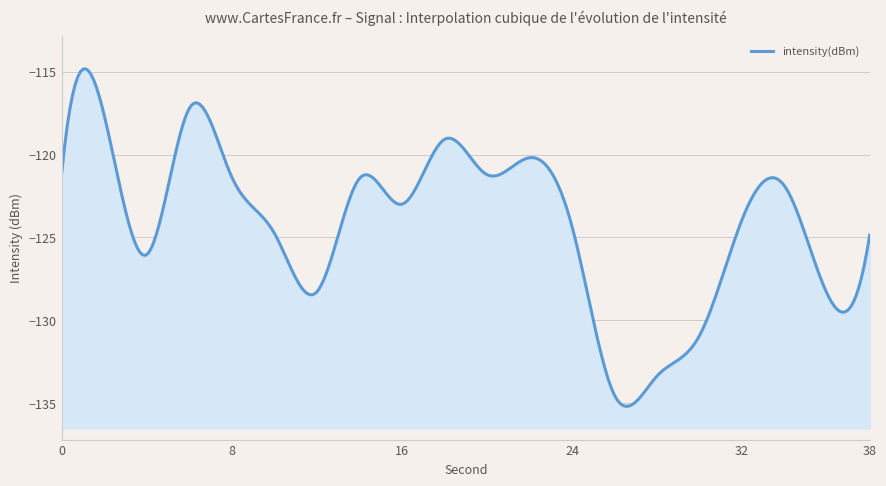

How many lines are shown in the chart?

1